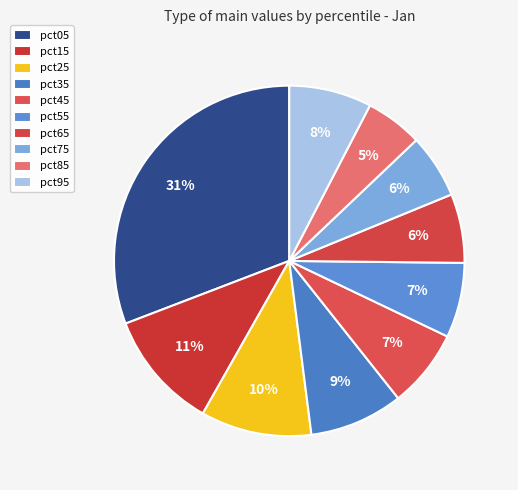

To the nearest percent, what portion does pct95 represent?

8%